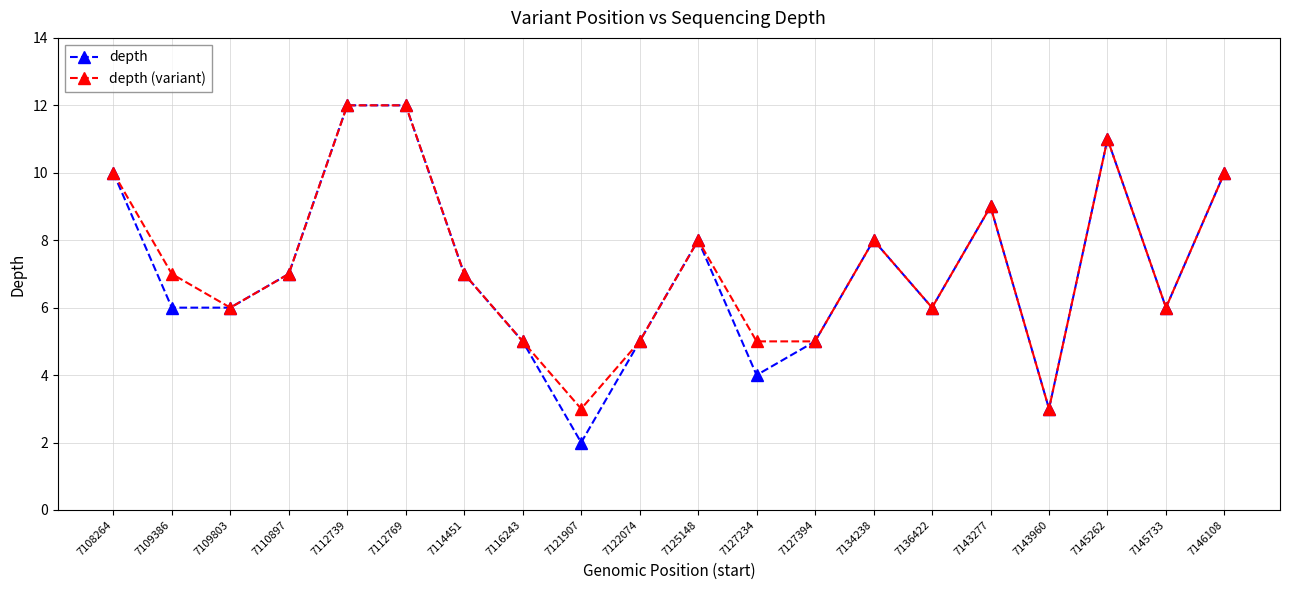

True or false: depth has more than 2 interior local peaks.

True